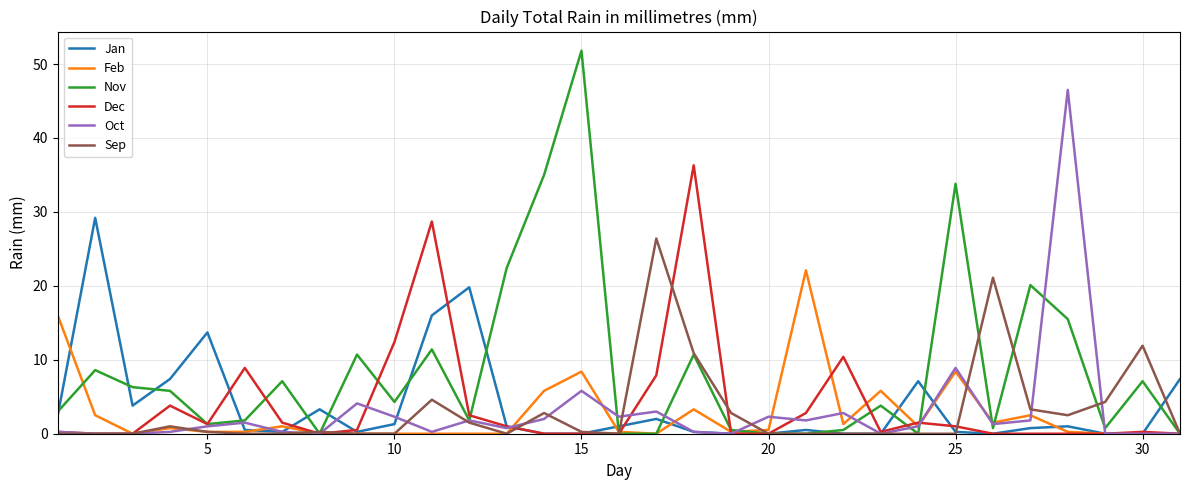

What is the highest value of the Nov series?

51.8